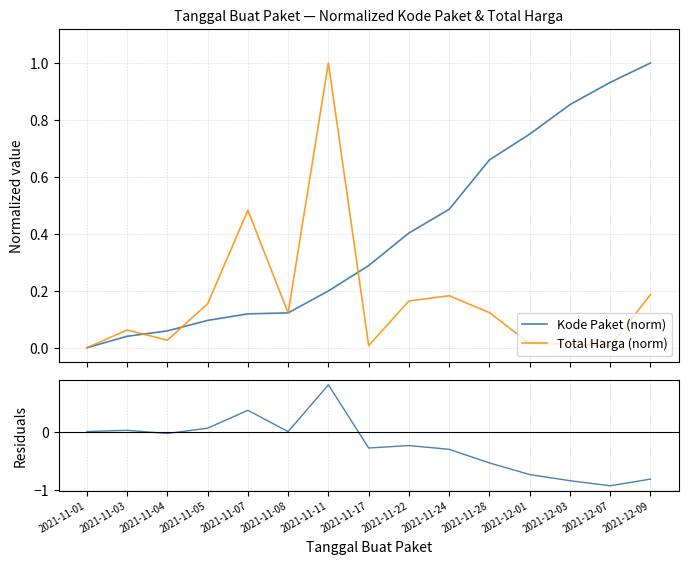

What is the difference between the Kode Paket (norm) values at 2021-11-03 and 2021-12-01?

0.7